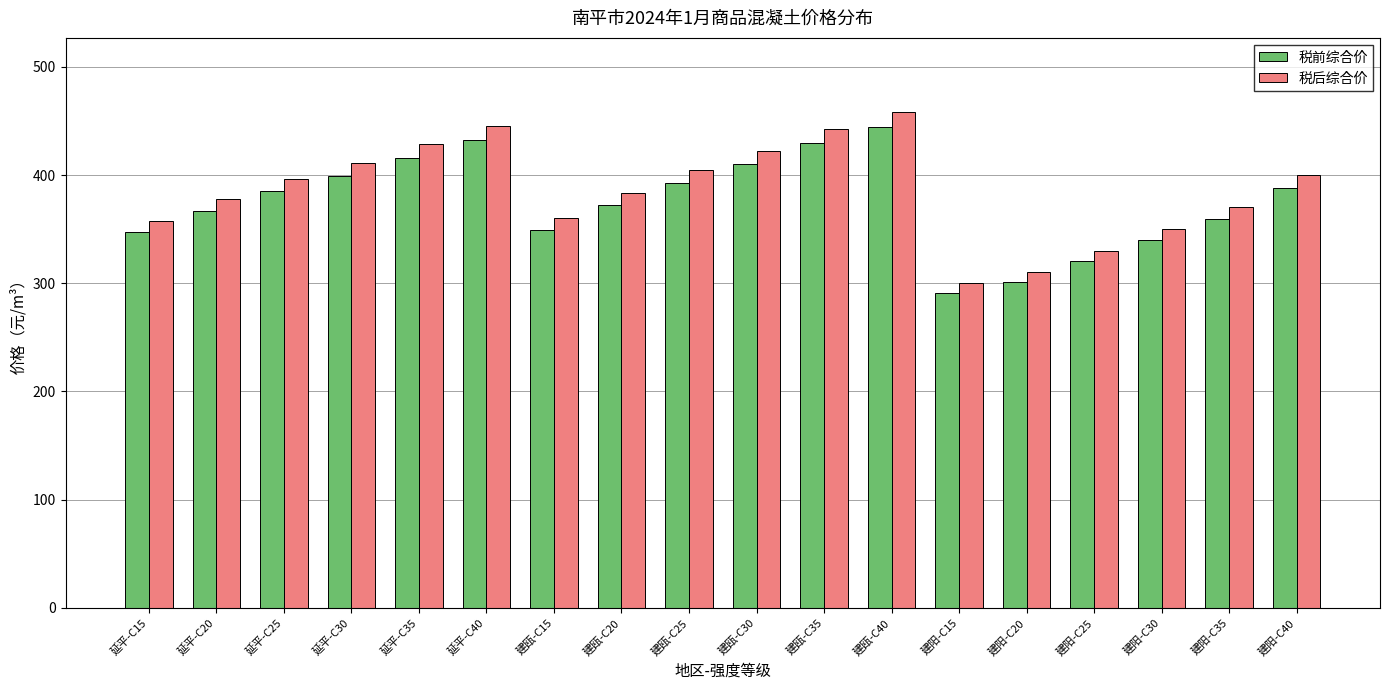

Which series has the widest spread of values?

税后综合价